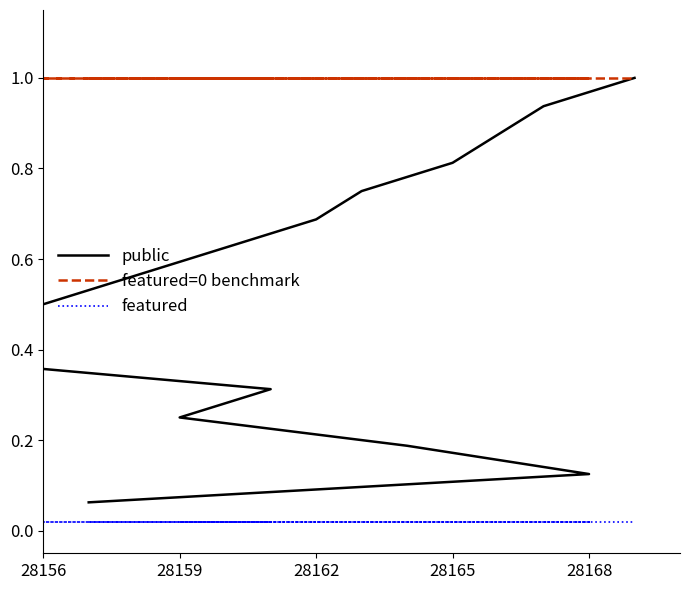

True or false: public and featured cross at least once.

False